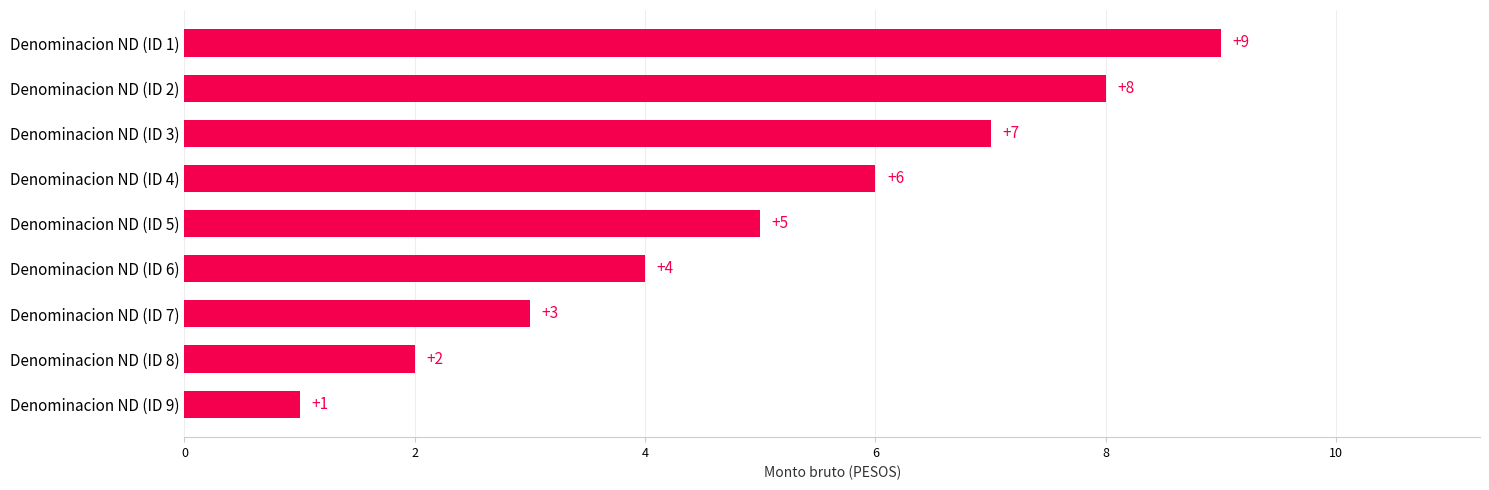

The chart shows a value of 2 at Denominacion ND (ID 8). True or false?

True